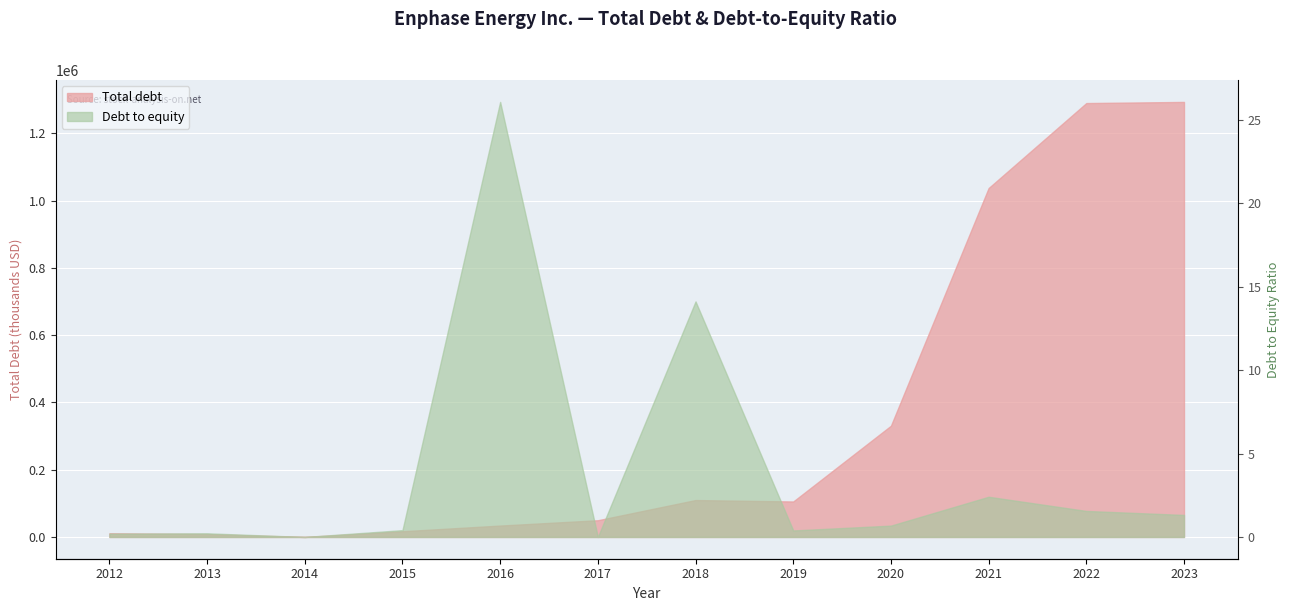

Between 2014 and 2018, which series saw the biggest shift?

Total debt